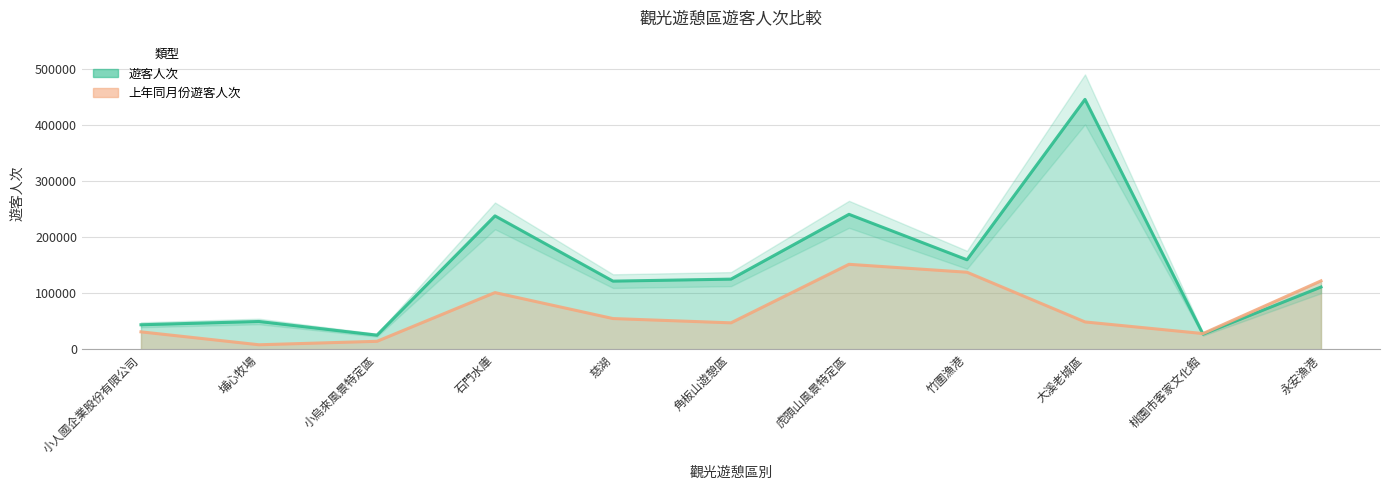

What is the label of the 10th point from the right?

埔心牧場